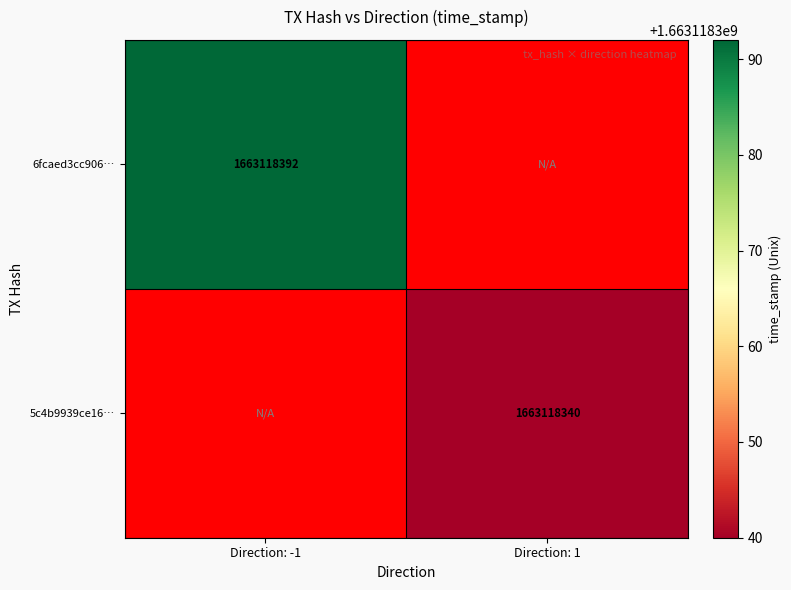

Is it true that 5c4b9939ce16… equals 1663118340 at Direction: 1?

True